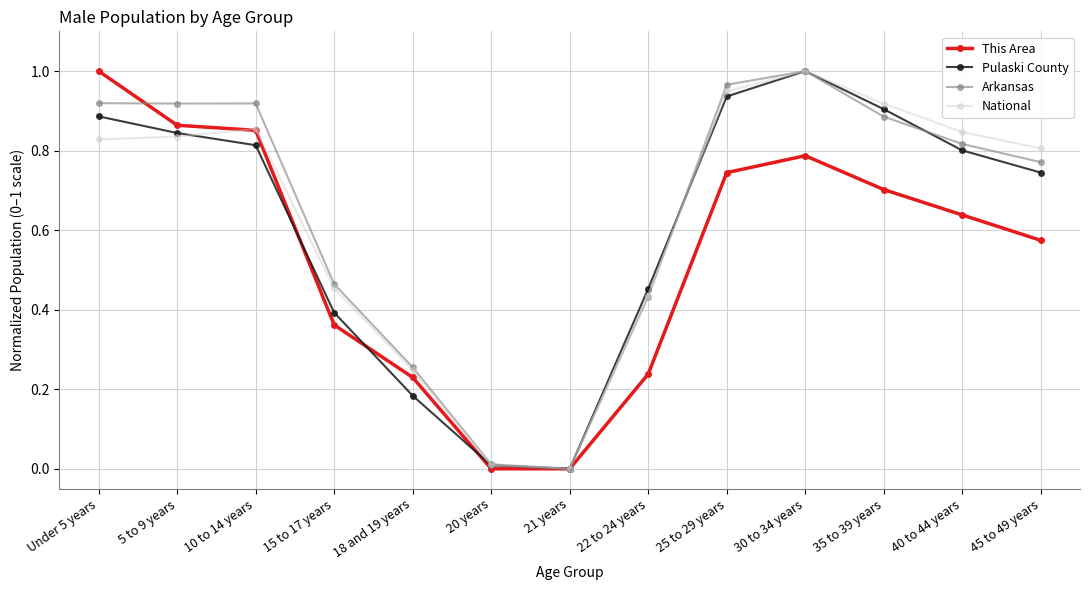

True or false: National has more than 1 interior local peaks.

True